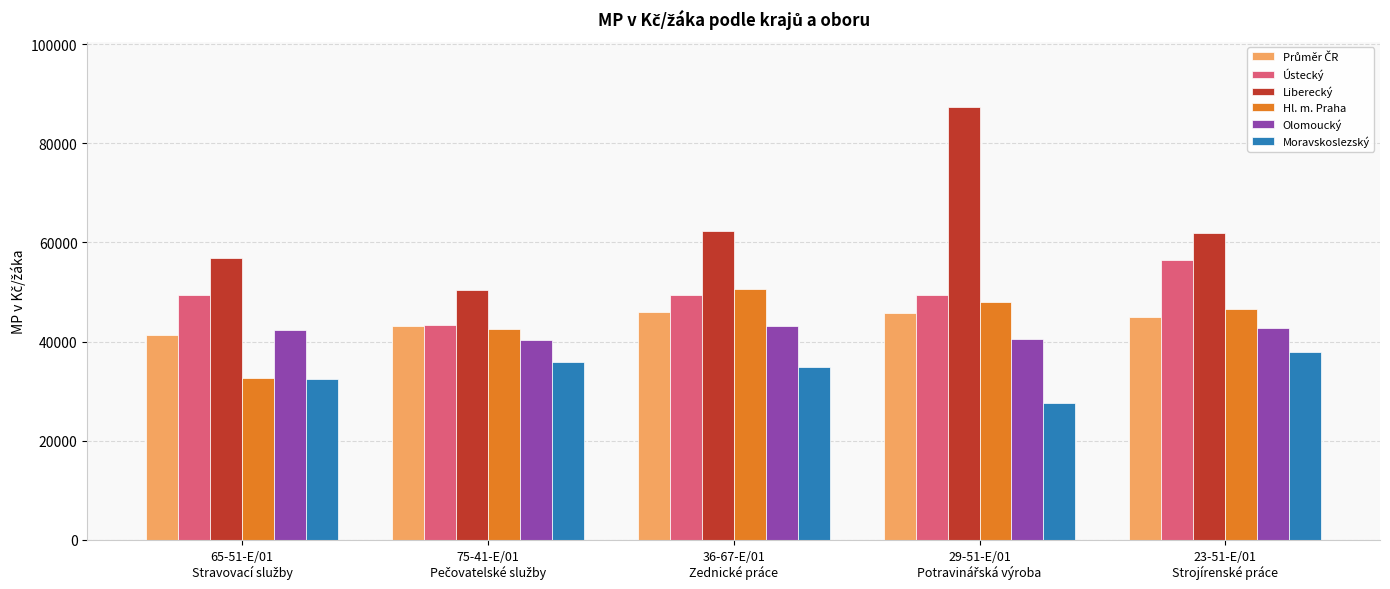

What is the sum of all Liberecký values?

318795.7